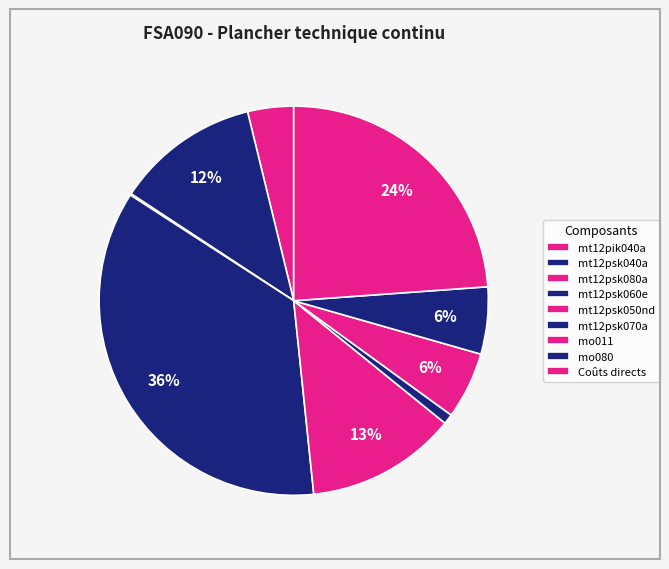

To the nearest percent, what is the average slice percentage?

11%